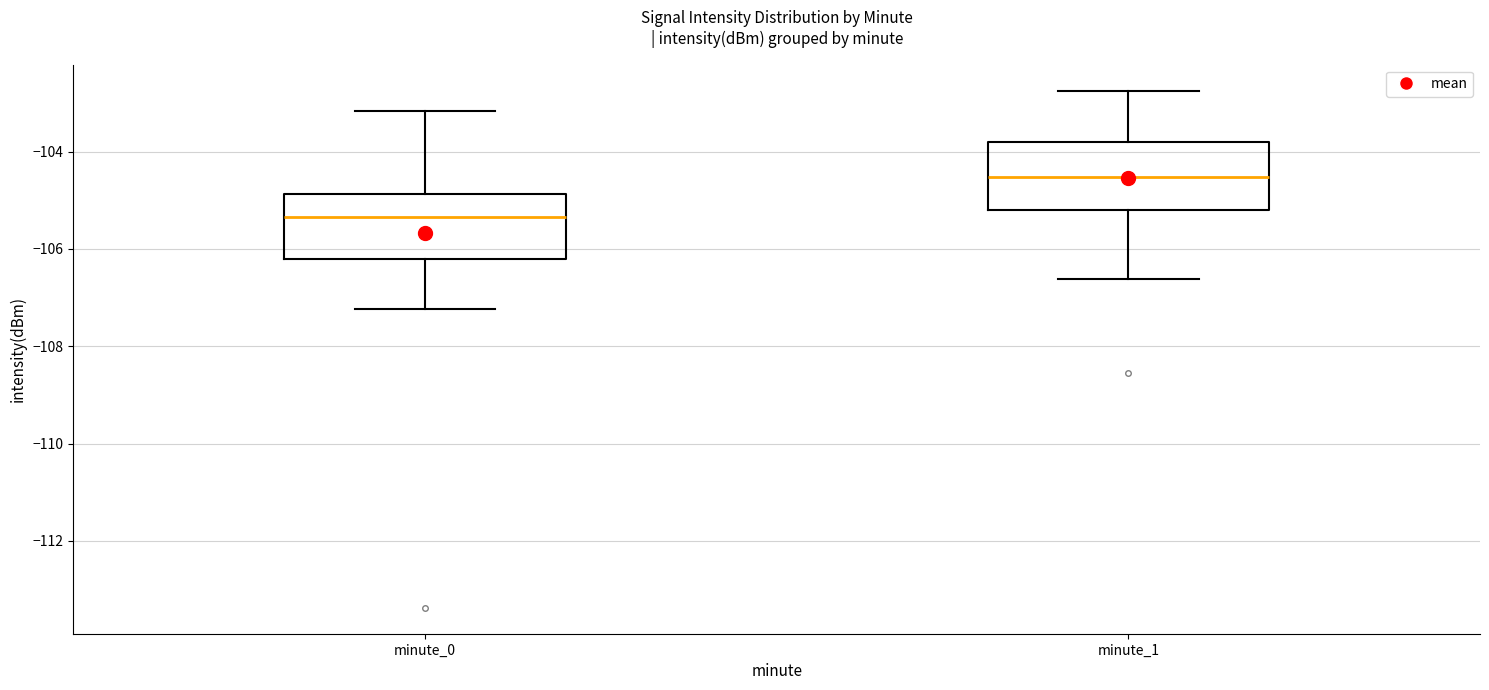

Reading left to right, transcribe this box plot: for each box, give where its median line is, the range the box spans, and where its two whiskers end, as read against the y-axis. The values are not printed on the chart, so give them approximately, as read against the axis.

minute_0: median -105.4, box -106.2 to -104.8, whiskers -107.2 to -103.2
minute_1: median -104.6, box -105.2 to -103.8, whiskers -106.6 to -102.8